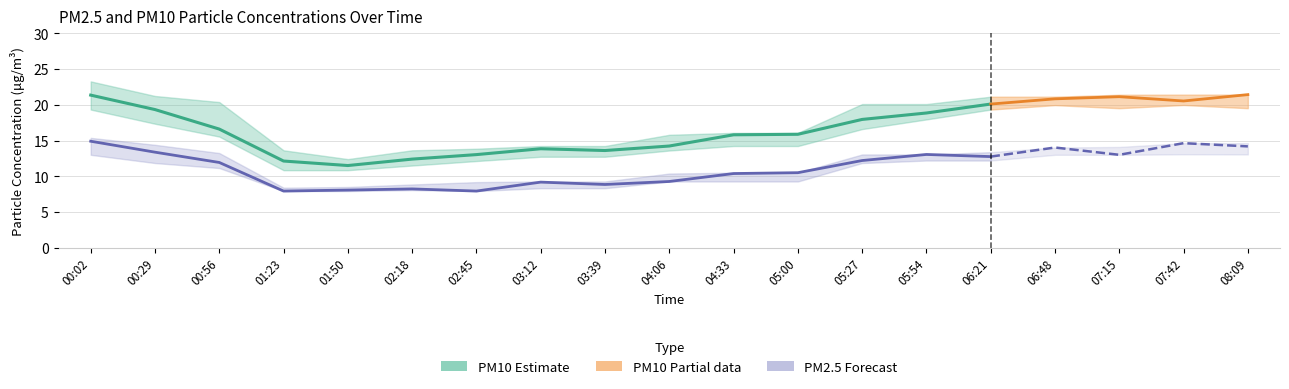

True or false: P2 and P1_upper intersect in this chart.

False